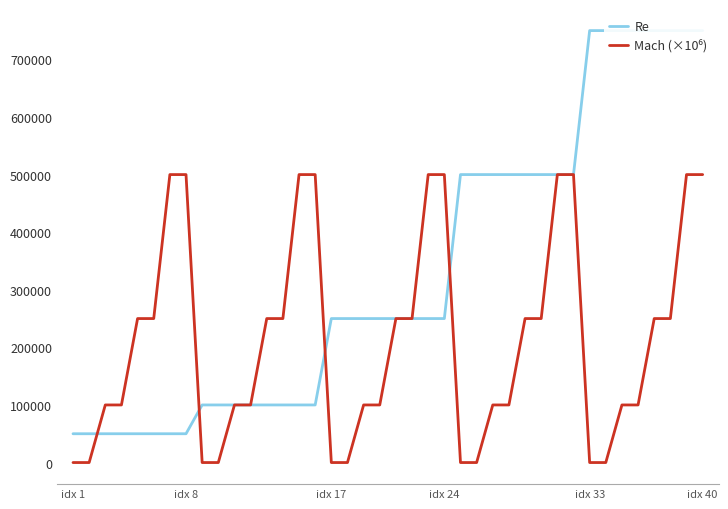

List the series in order of their overall mean, highest first.

Re, Mach (×10⁶)